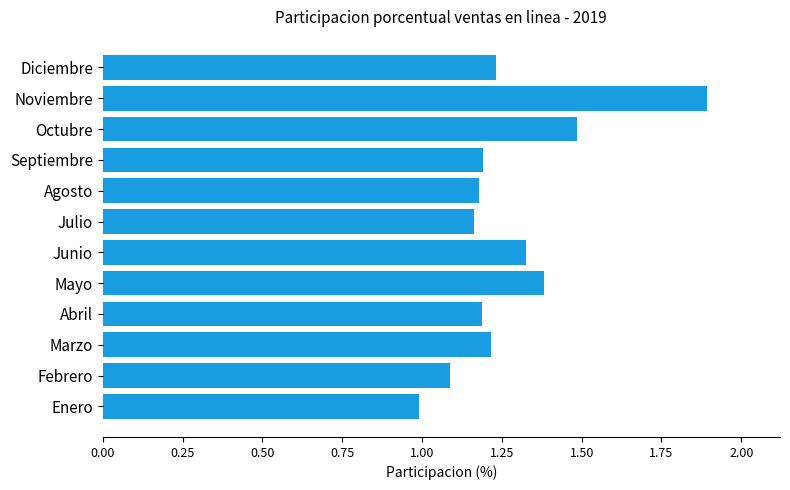

What is the change in value from Enero to Mayo?

+0.4